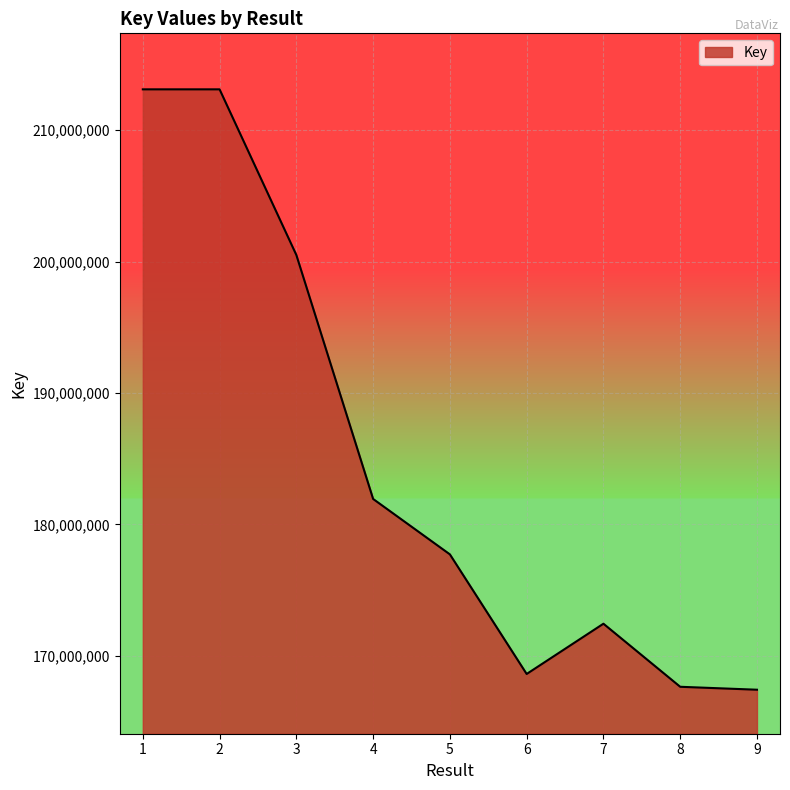

Is it true that the value at 9 is 167415709?

True